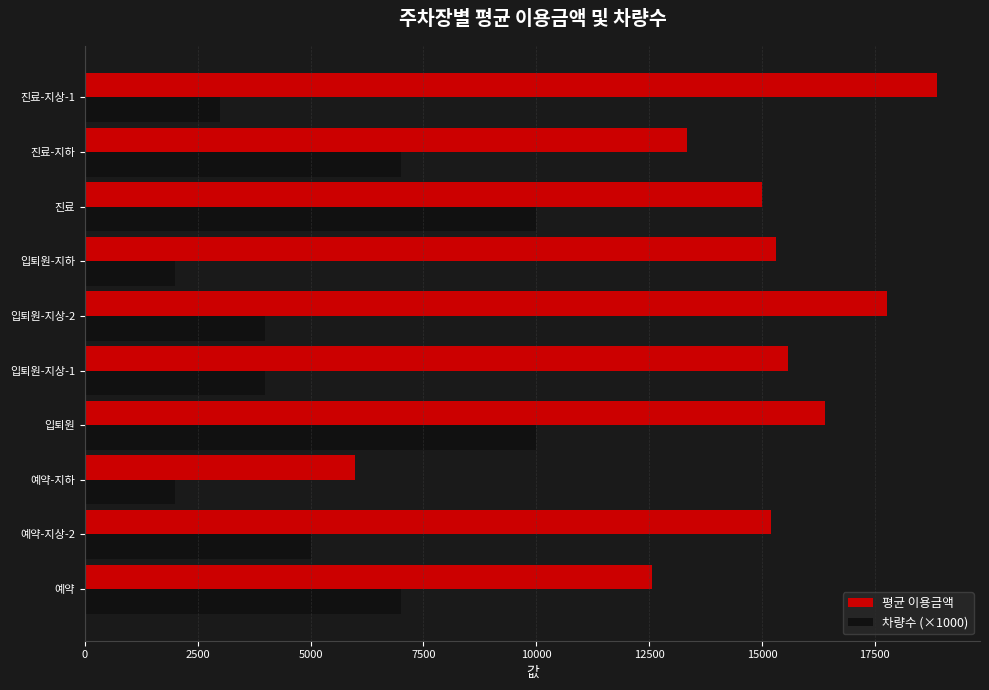

The value of 평균 이용금액 at 예약-지하 is 5985.0. True or false?

True